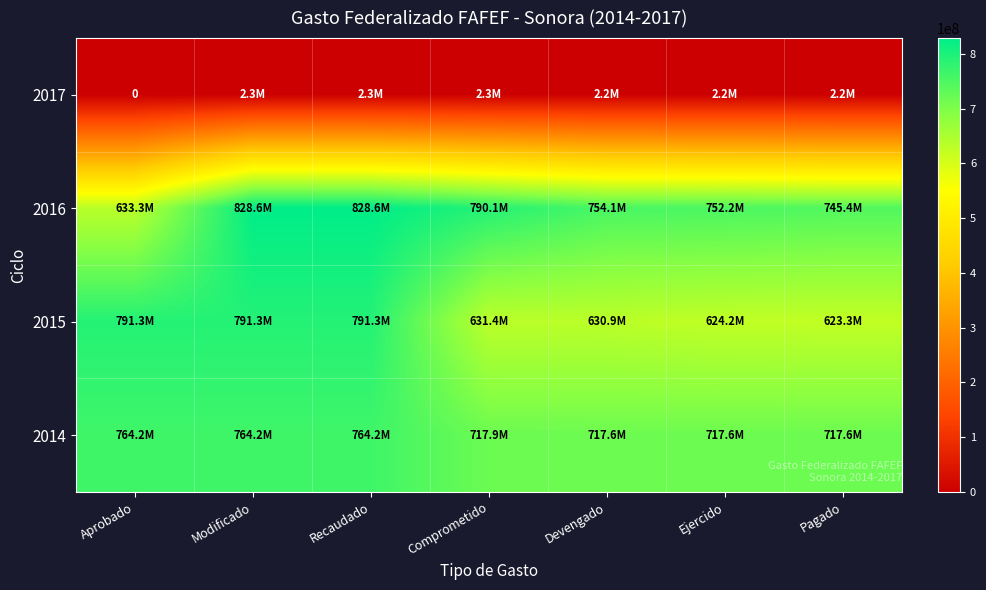

Is it true that 2014 equals 717587621.0 at Pagado?

True